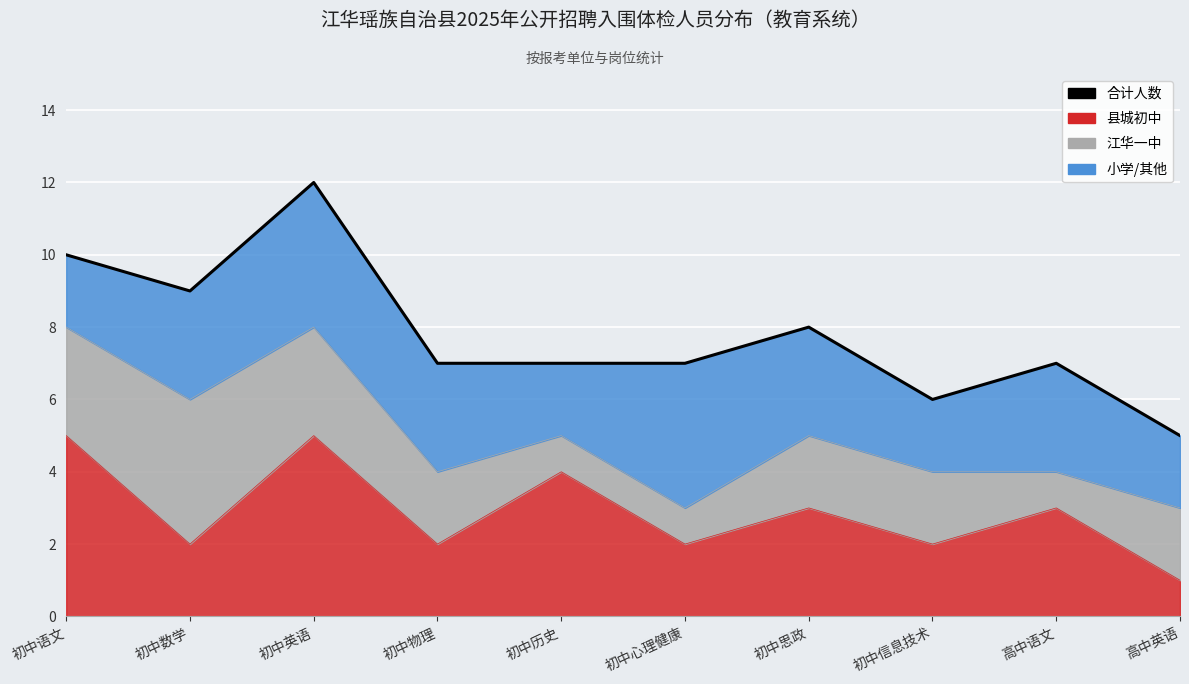

Rank the categories by value from highest to lowest.

初中英语, 初中语文, 初中数学, 初中思政, 初中物理, 初中历史, 初中心理健康, 高中语文, 初中信息技术, 高中英语